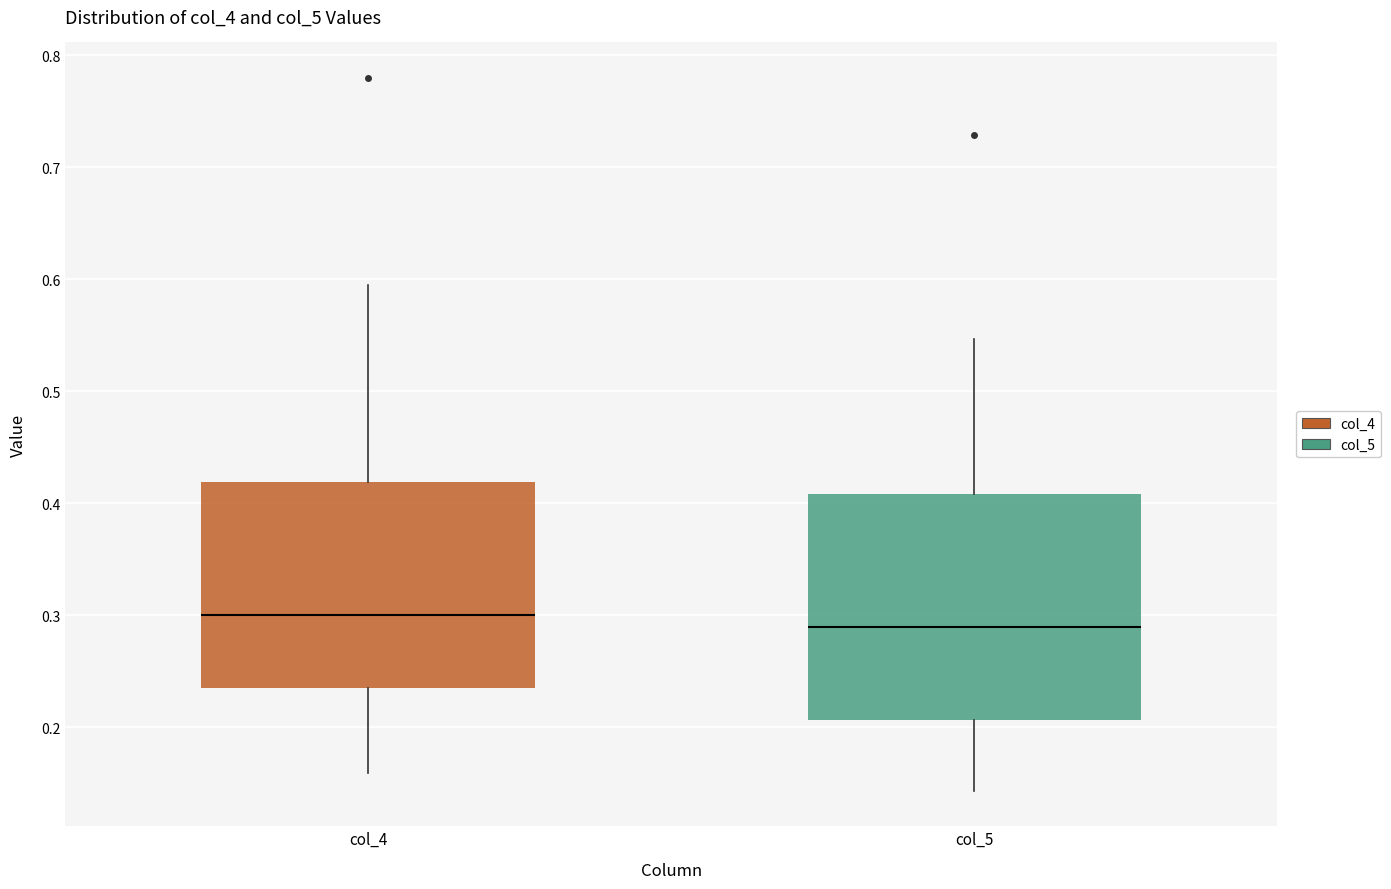

Reading left to right, transcribe this box plot: for each box, give where its median line is, the range the box spans, and where its two whiskers end, as read against the y-axis. The values are not printed on the chart, so give them approximately, as read against the axis.

col_4: median 0.30, box 0.24 to 0.42, whiskers 0.16 to 0.60
col_5: median 0.29, box 0.21 to 0.41, whiskers 0.14 to 0.55